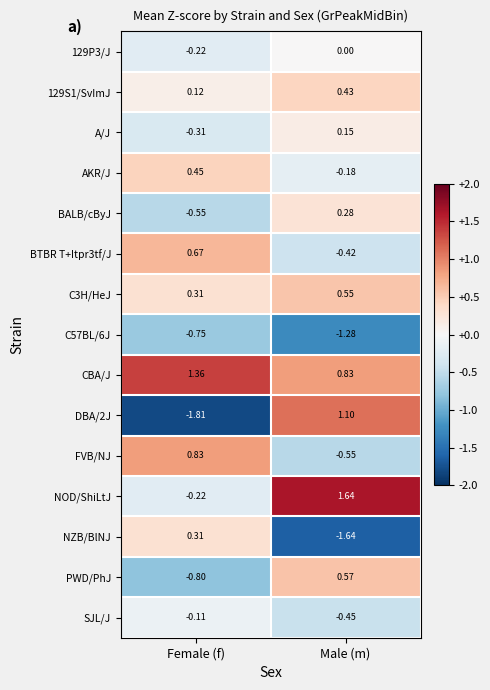

How many data points in BALB/cByJ are less than 0?

1